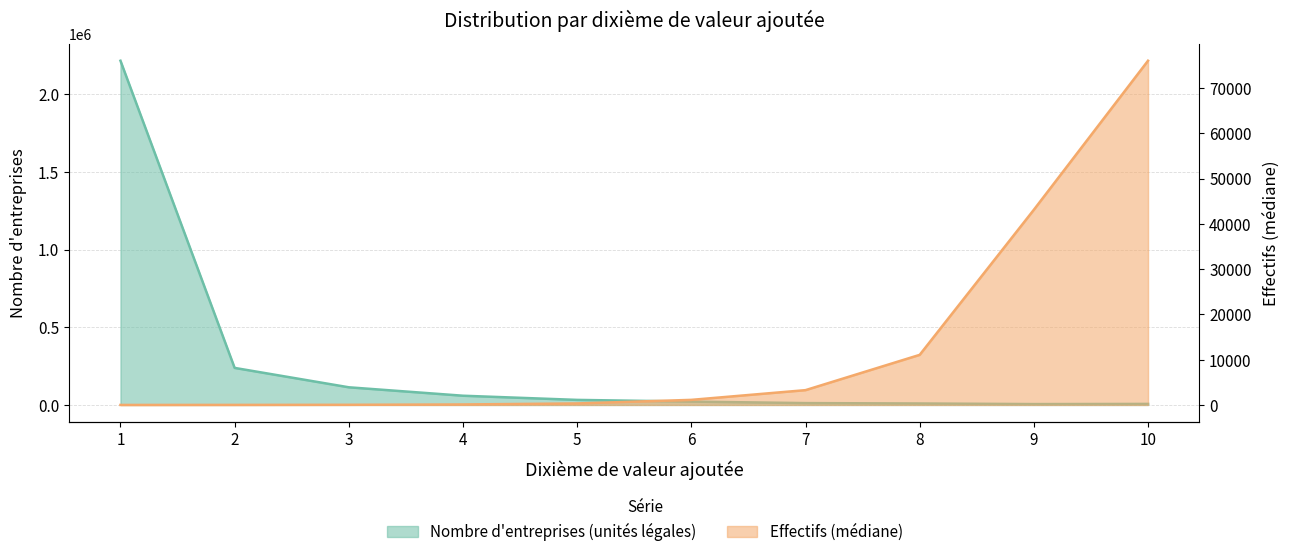

How many times do Effectifs (médiane) and Nombre d'entreprises (unités légales) cross each other?

1